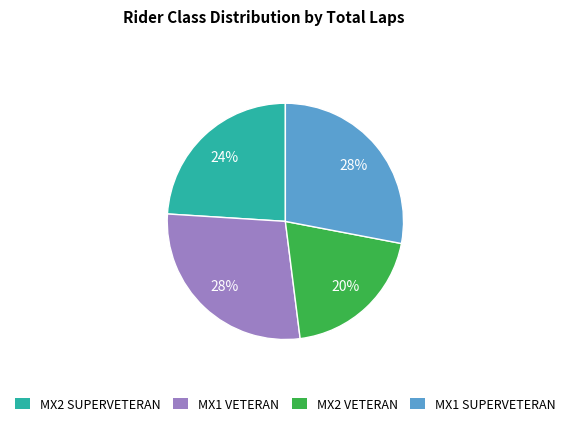

Between MX2 SUPERVETERAN and MX1 VETERAN, which is larger?

MX1 VETERAN